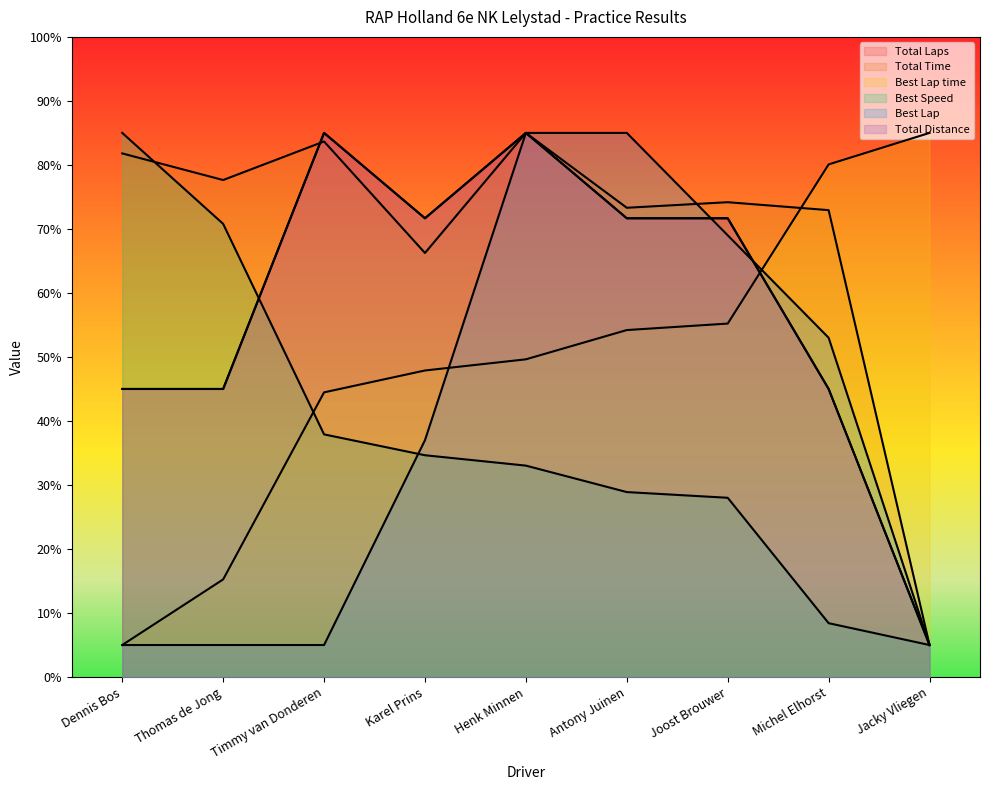

Where does the Best Speed series first go above 33?

Dennis Bos